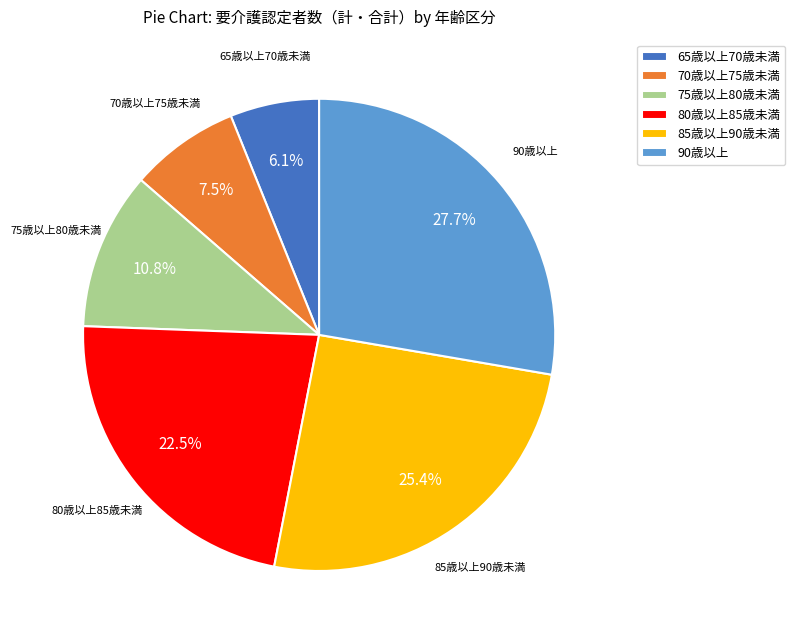

Rank the categories by value from highest to lowest.

90歳以上, 85歳以上90歳未満, 80歳以上85歳未満, 75歳以上80歳未満, 70歳以上75歳未満, 65歳以上70歳未満